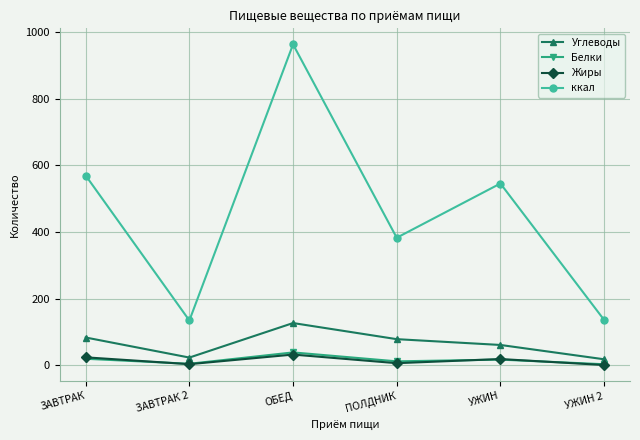

What is the difference between the maximum and second lowest values in the Белки series?

34.1